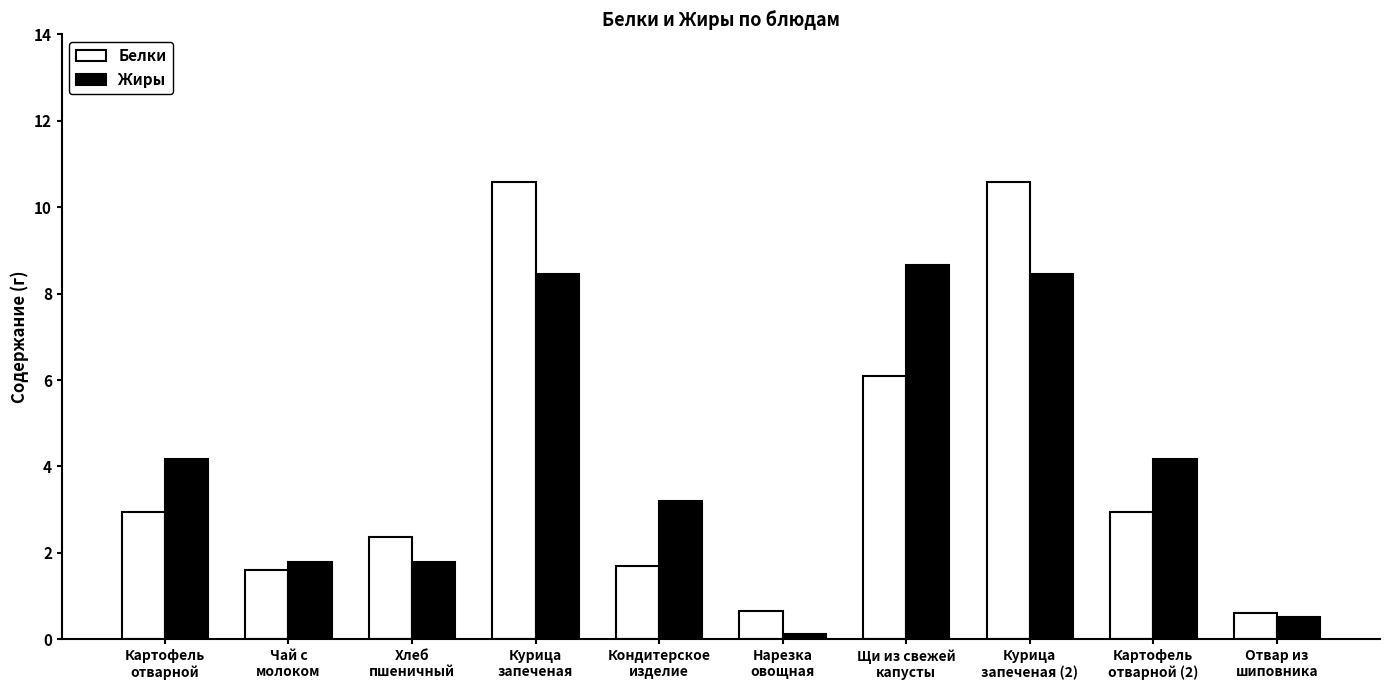

What are all the series names shown in the legend?

Белки, Жиры